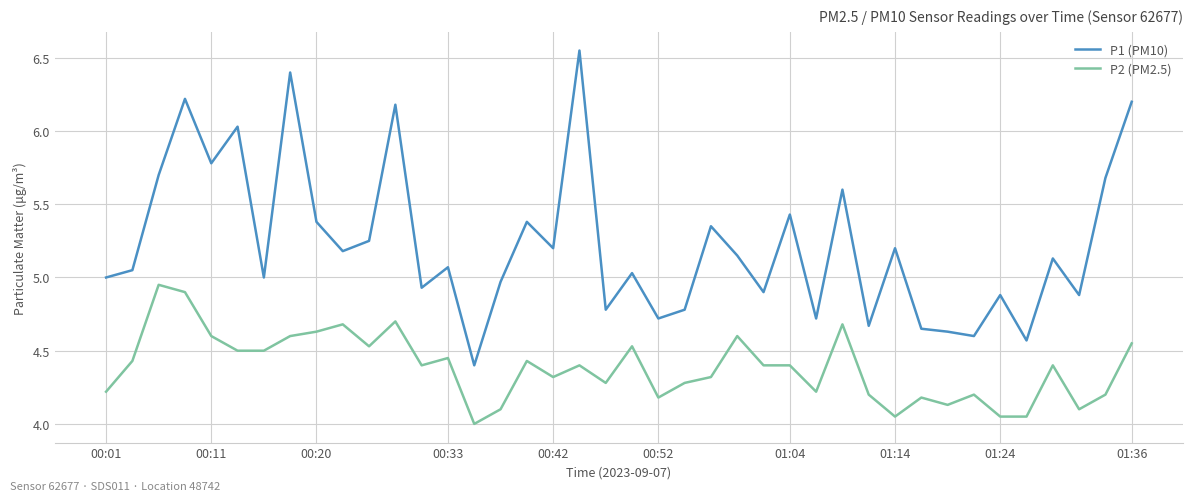

Does the chart display data point markers on the line(s)?

No